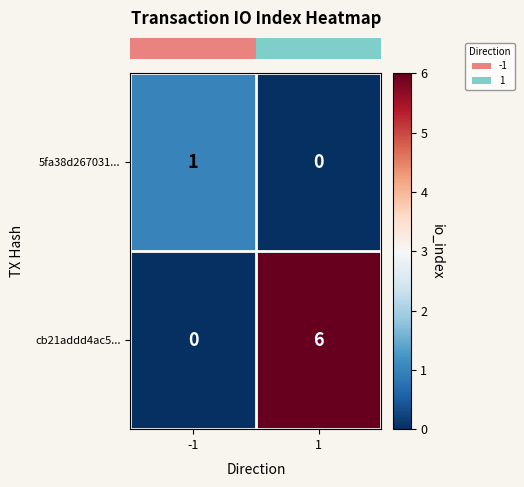

Which category has the highest value across all series?

1